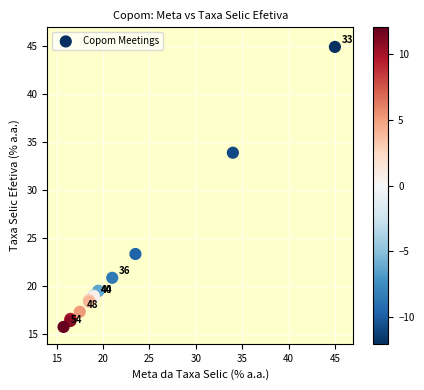

What Y value in the scatter plot is closest to 30?

33.9